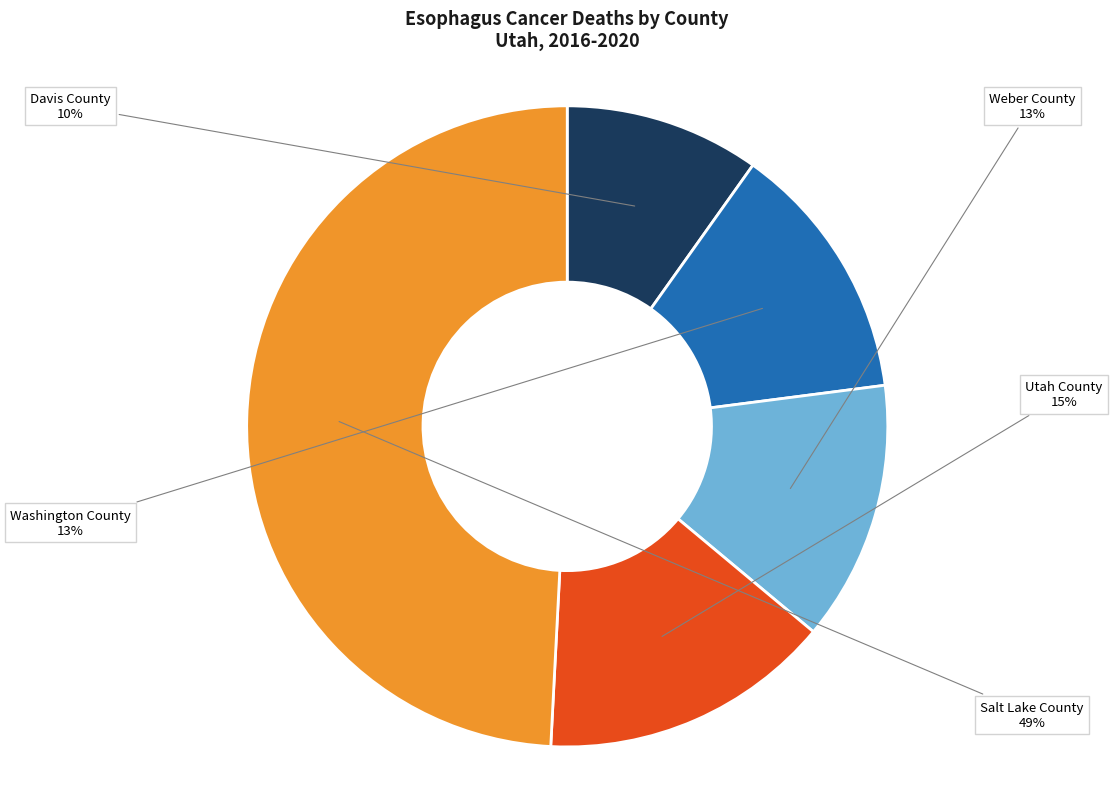

Which category has the smallest portion of the pie?

Davis County